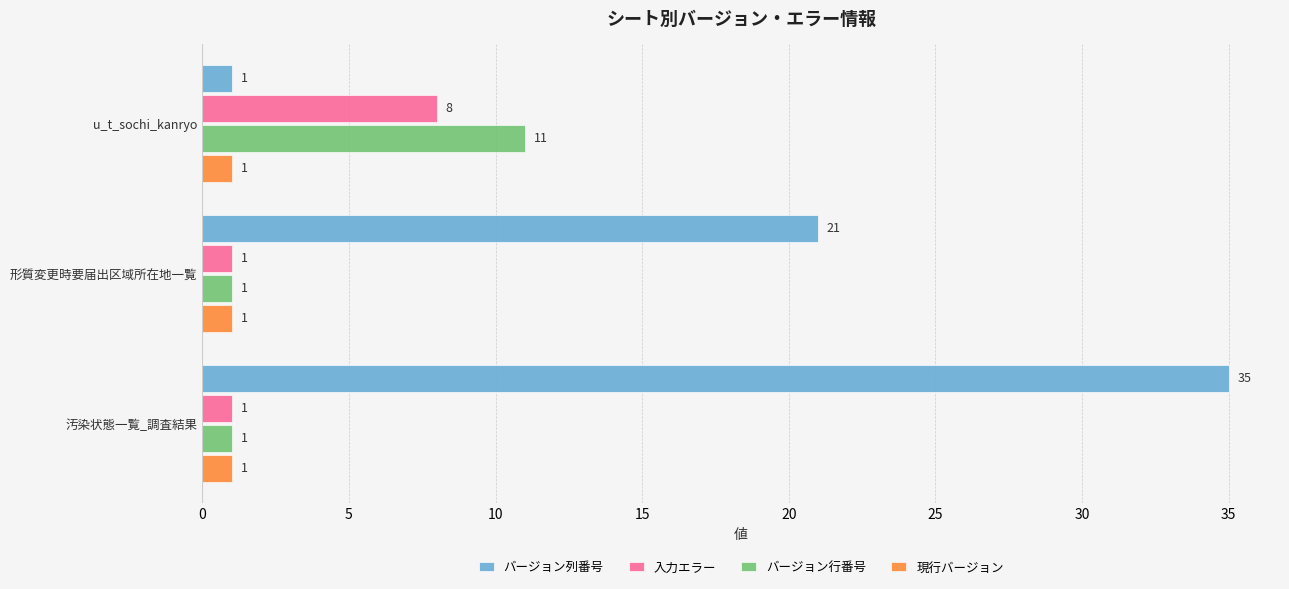

How many values in the 入力エラー series exceed 1?

1